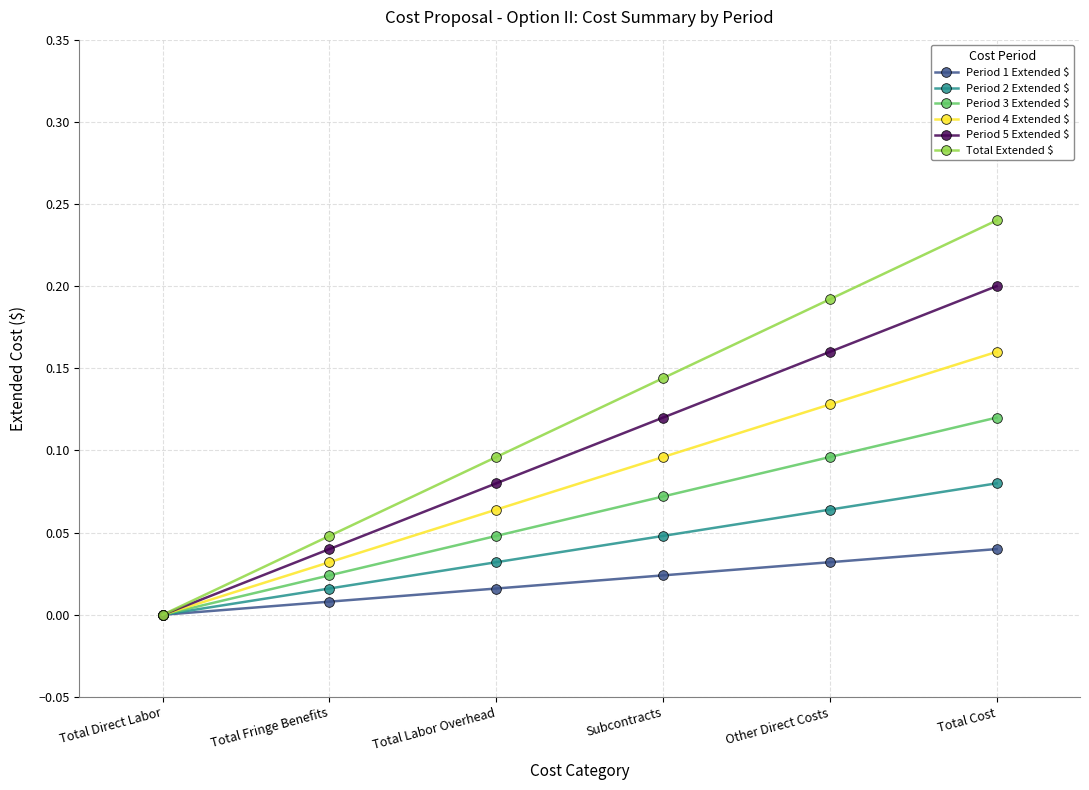

At which label does Period 2 Extended $ reach its minimum?

Total Direct Labor